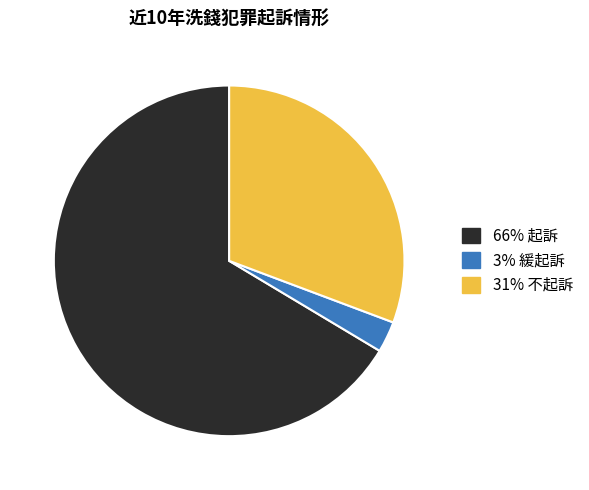

Is there any slice that represents more than half of the pie?

Yes